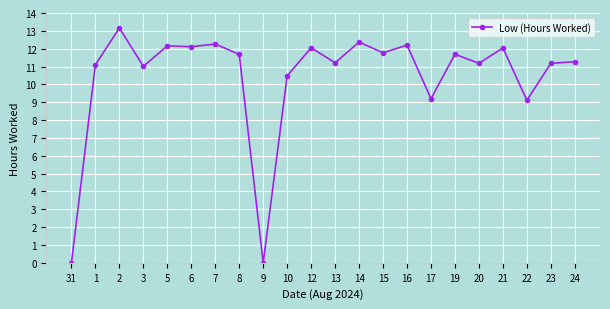

True or false: the data has more than 1 interior local peaks.

True